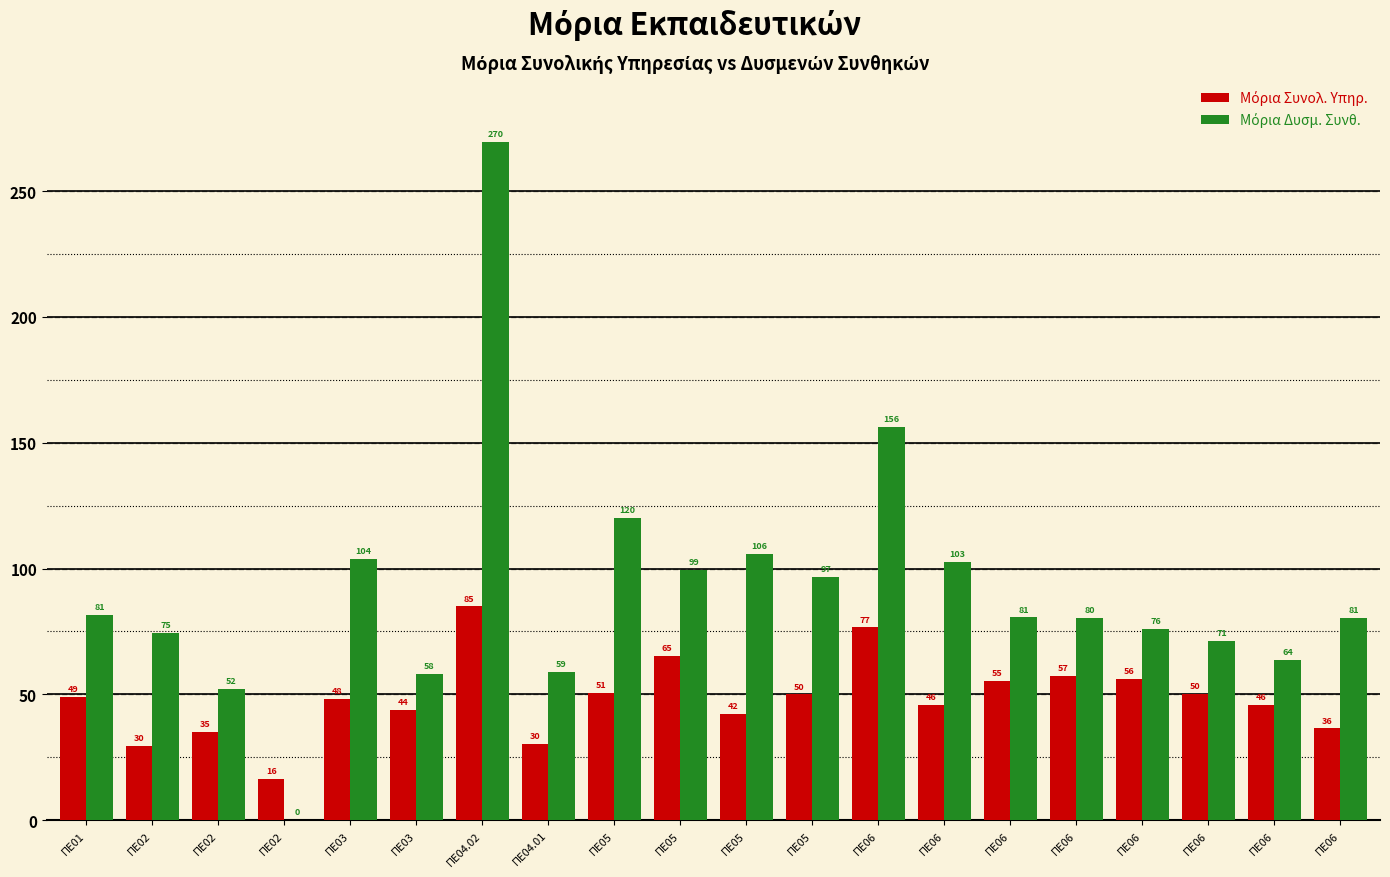

Does the chart contain stacked bars?

No